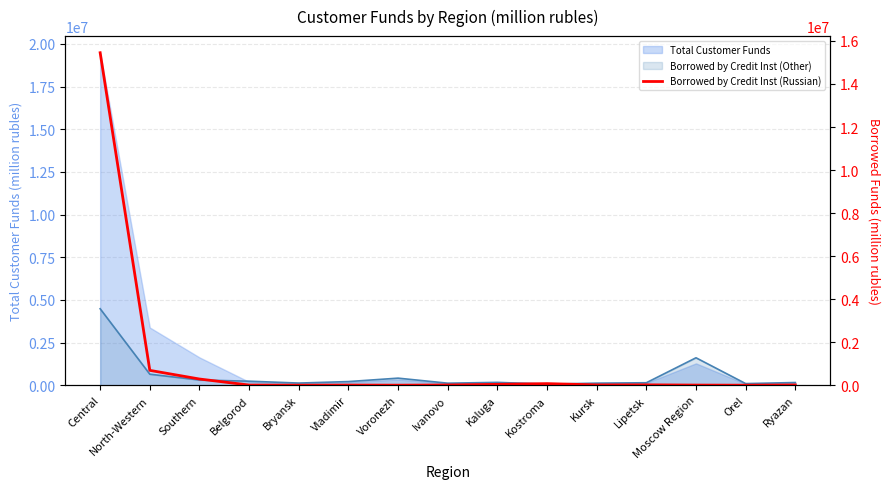

Reading left to right, what are all the values shown in this chart?

15453183	689232	287319	6779	0	6496	892	10495	40049	73048	13780	16847	5444	0	12447